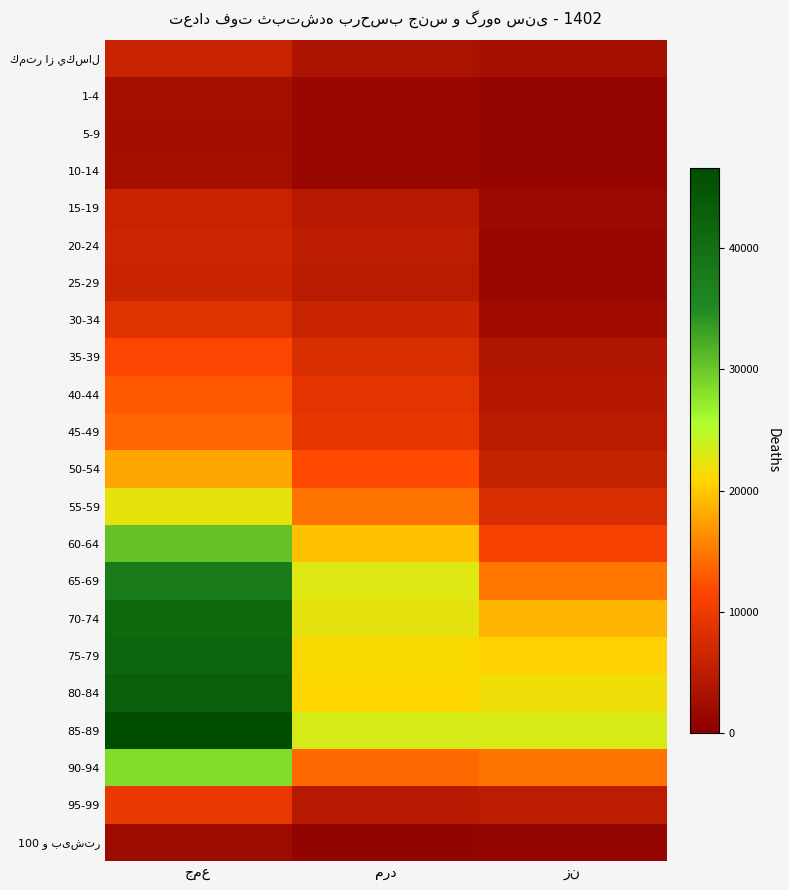

What is the spread (max minus min) of values at جمع?

44652